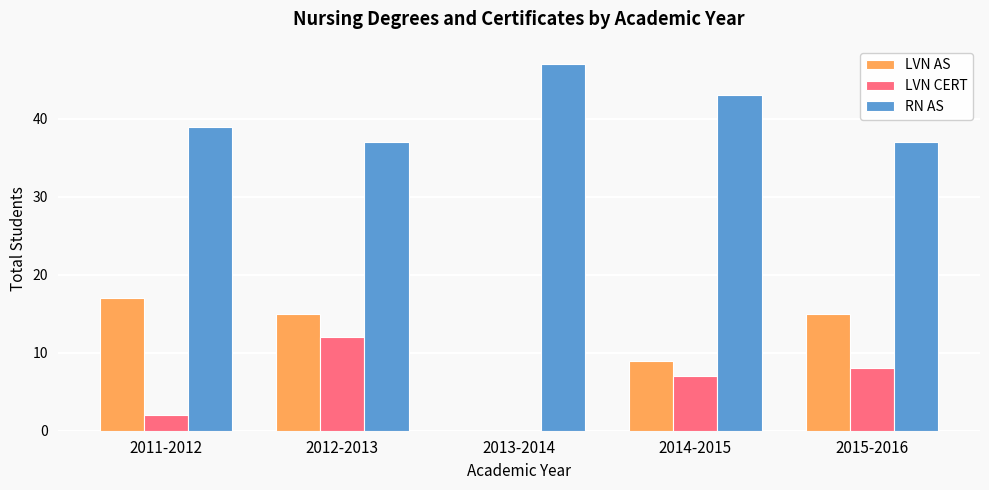

What is the sum of the RN AS values at 2014-2015 and 2011-2012?

82